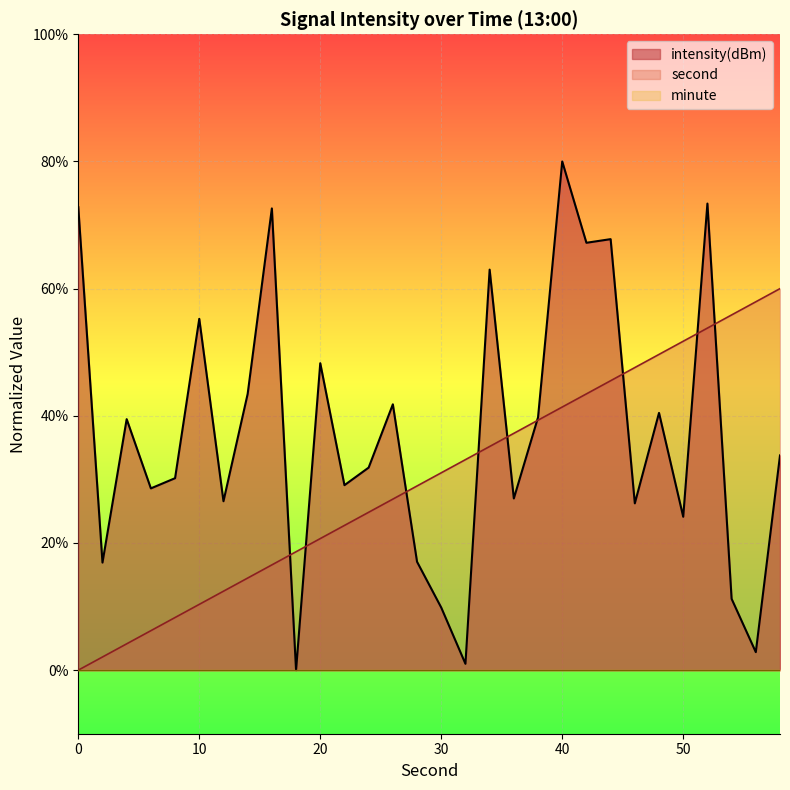

Which series has the widest spread of values?

intensity(dBm)